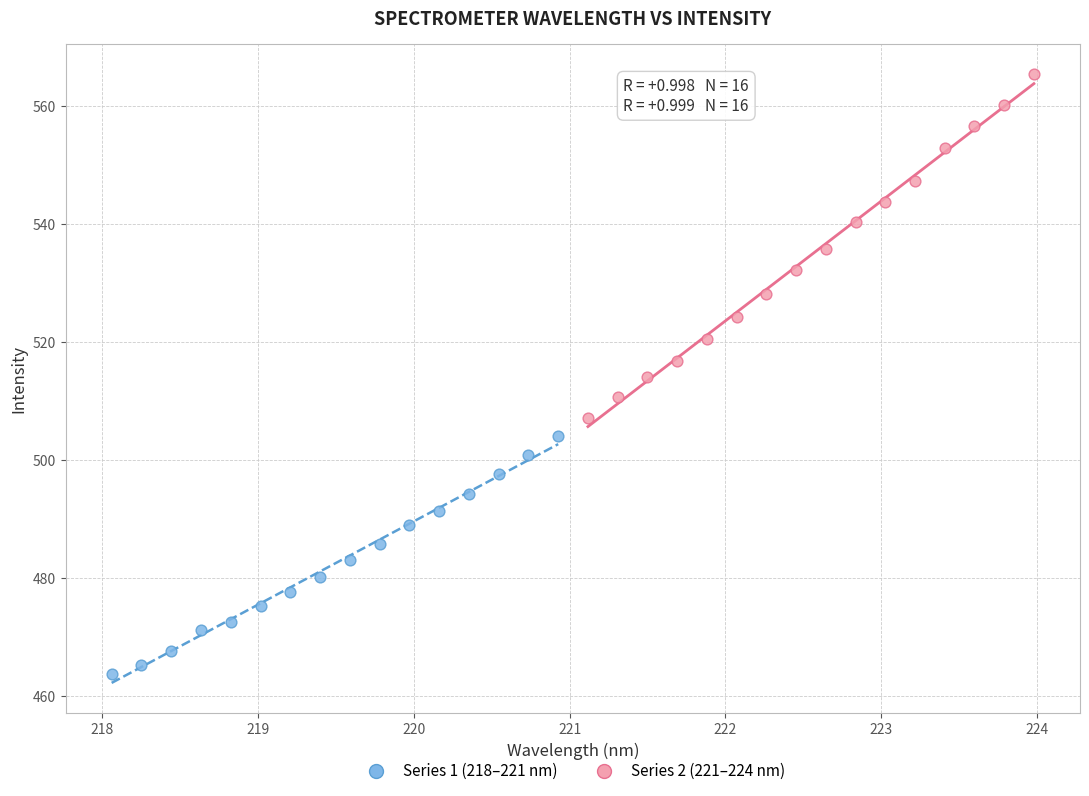

Which series has the largest Y range (max minus min)?

Series 2 (221–224 nm)